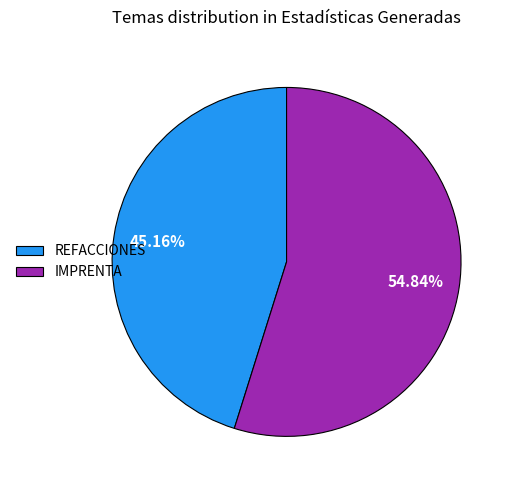

Is REFACCIONES the majority of the pie?

No